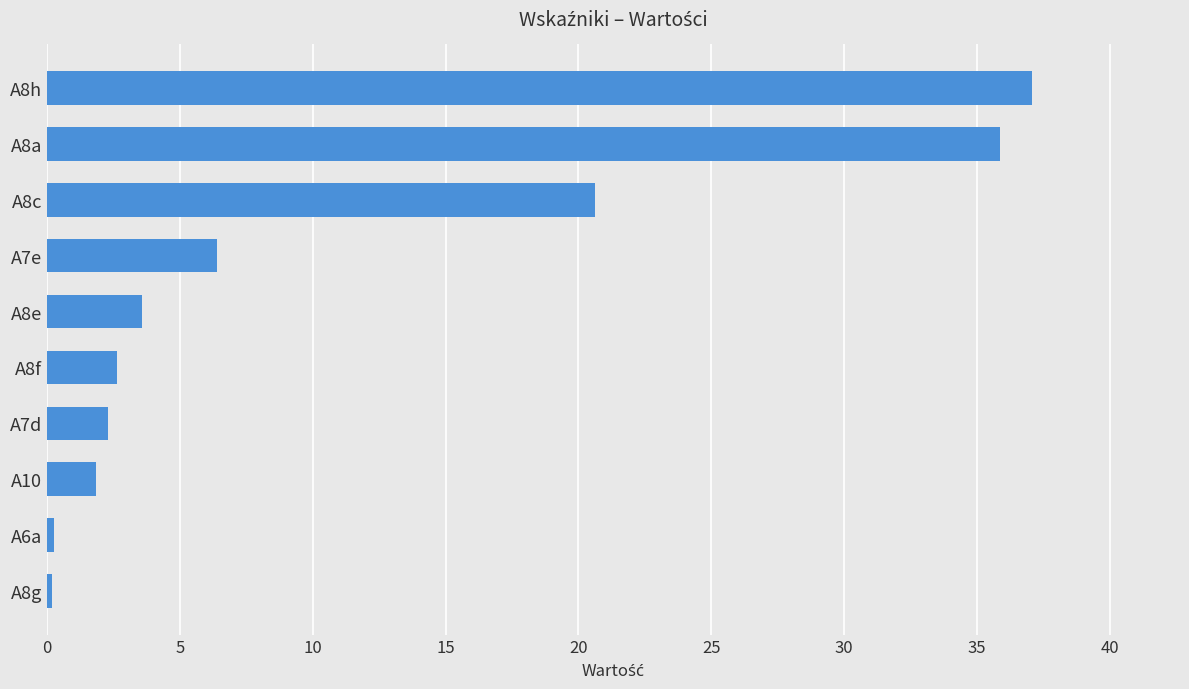

How many data points does each series have?

10